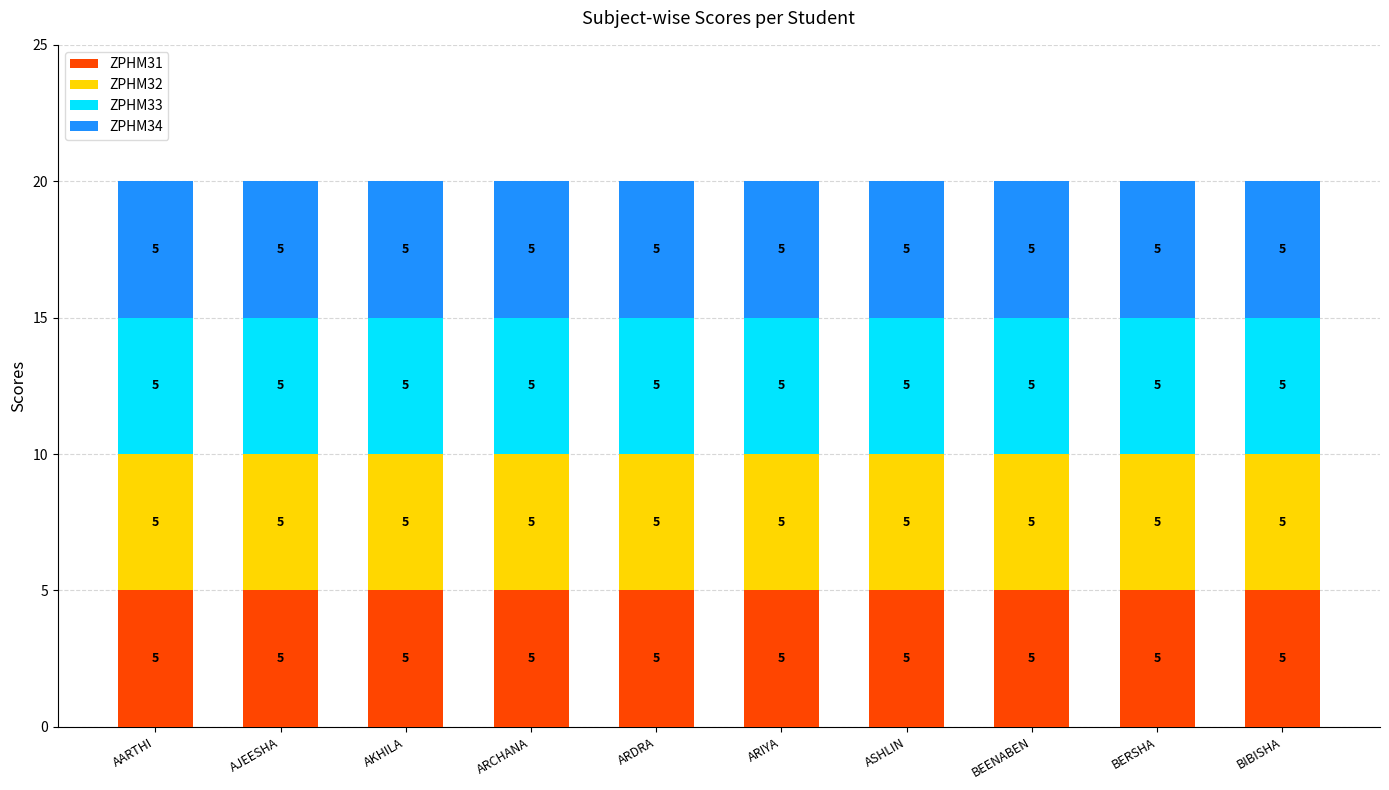

Is it true that ZPHM31 equals 5 at ARIYA J B?

True